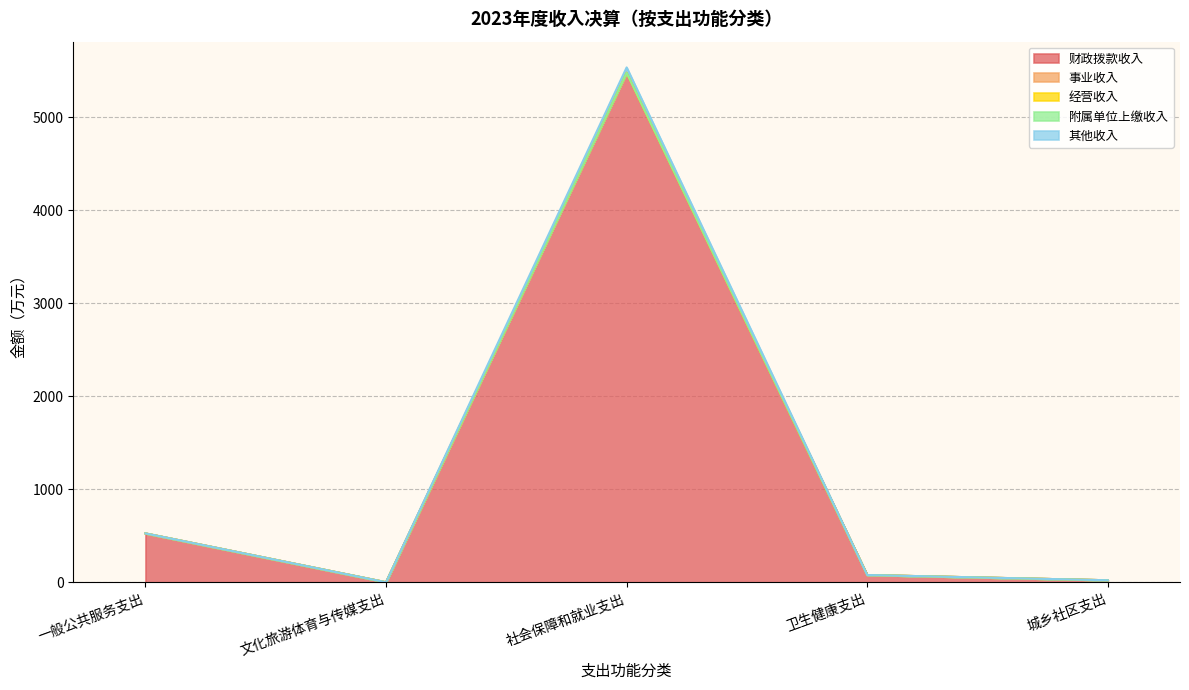

At how many categories does at least one series exceed 206?

2